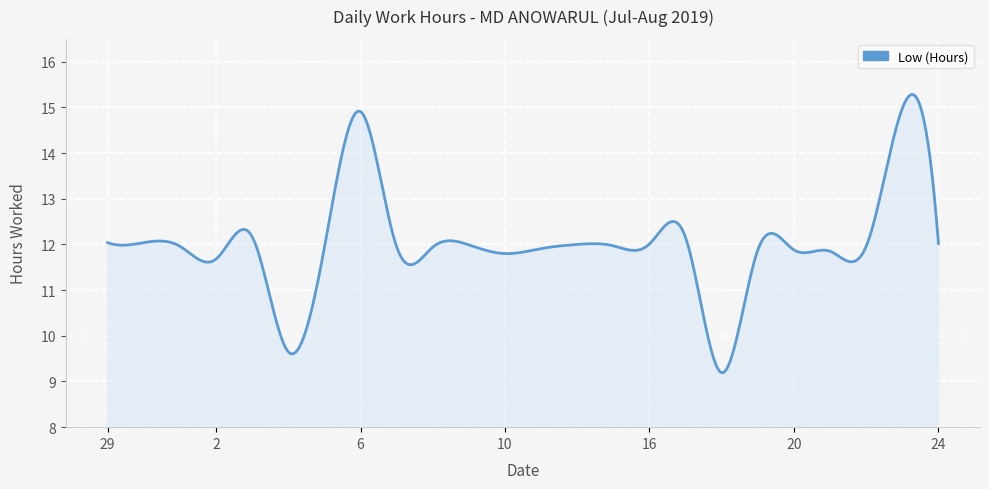

What is the maximum value shown in the chart?

15.3